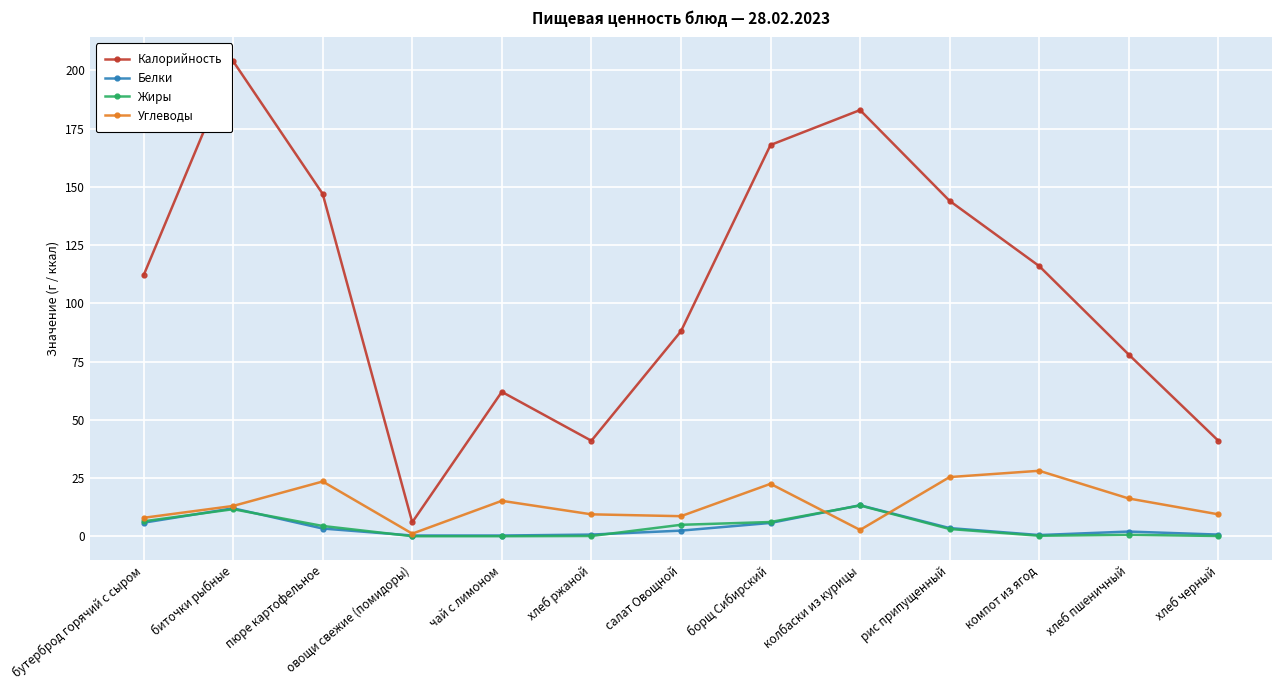

What is the greatest value displayed?

204.0